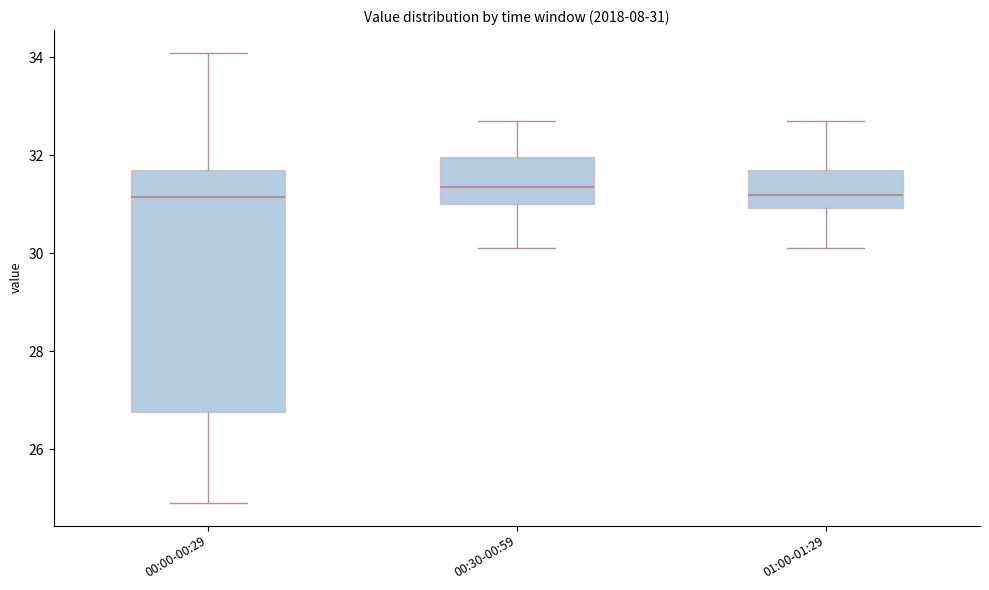

Comparing the boxes themselves (not the whiskers), which one is the tallest?

00:00-00:29